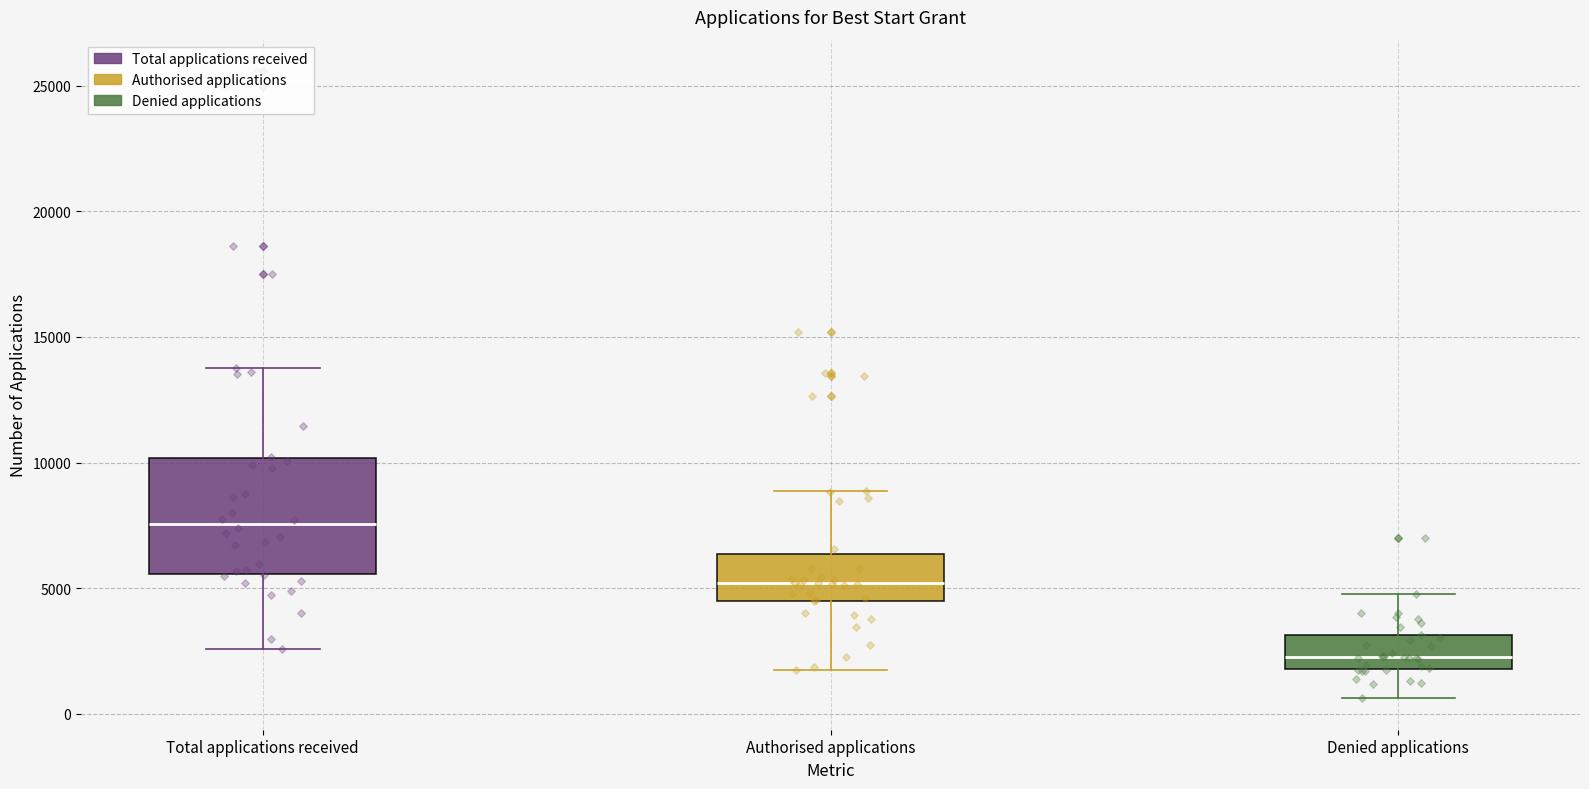

Reading left to right, transcribe this box plot: for each box, give where its median line is, the range the box spans, and where its two whiskers end, as read against the y-axis. The values are not printed on the chart, so give them approximately, as read against the axis.

Total applications received: median 7500, box 5500 to 10000, whiskers 2500 to 14000
Authorised applications: median 5000, box 4500 to 6500, whiskers 1500 to 9000
Denied applications: median 2500, box 2000 to 3000, whiskers 500 to 5000